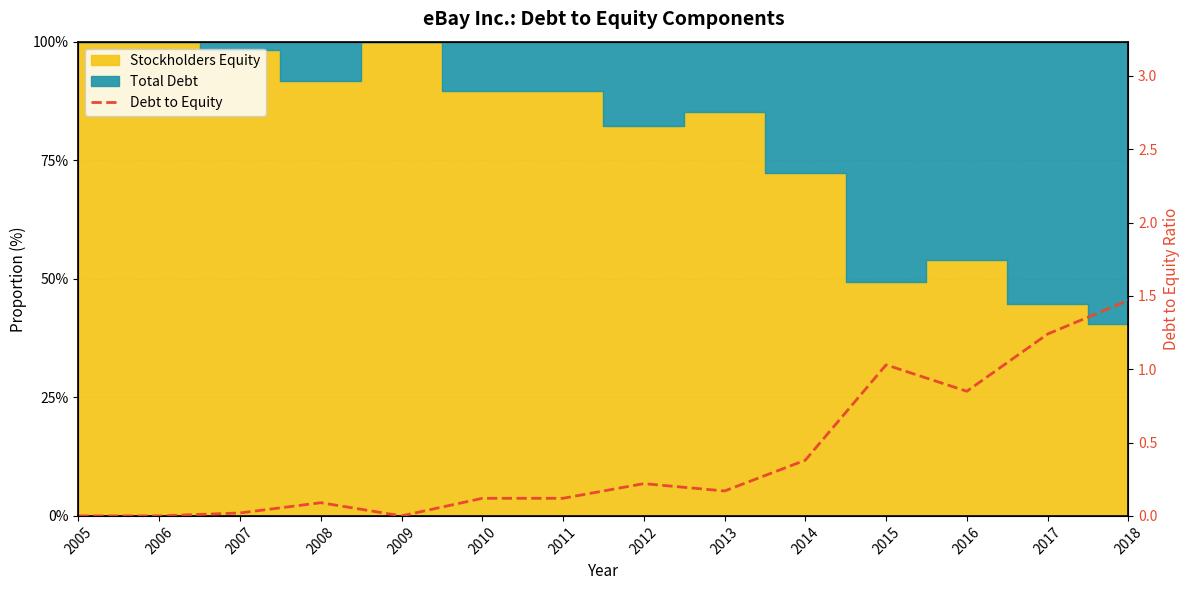

What is the sum of all values?

5.7